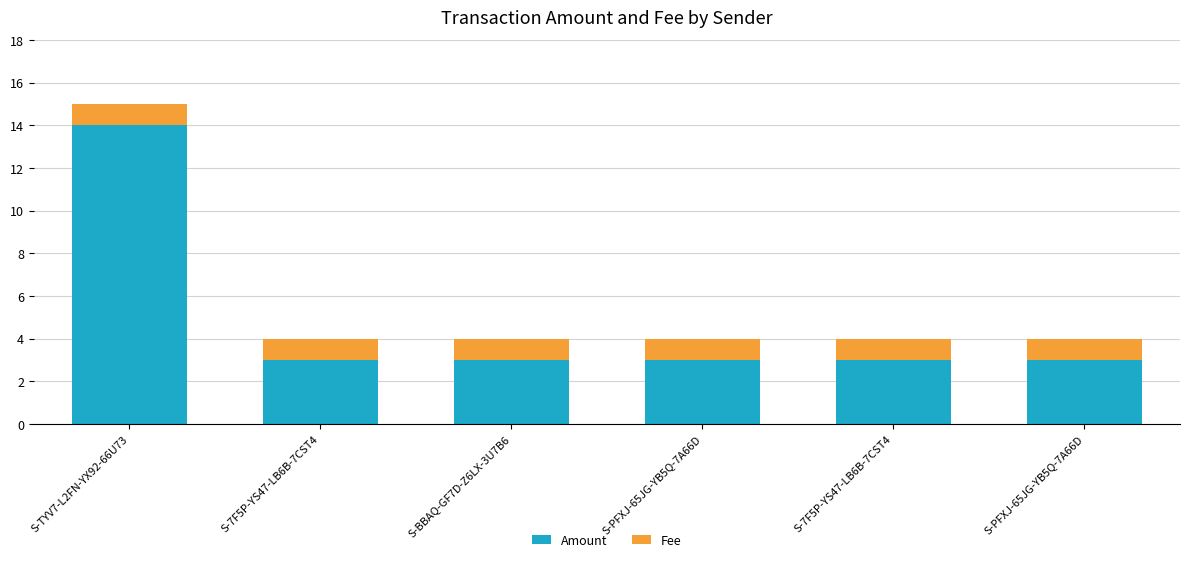

Rank the series by their average value, from highest to lowest.

Amount, Fee